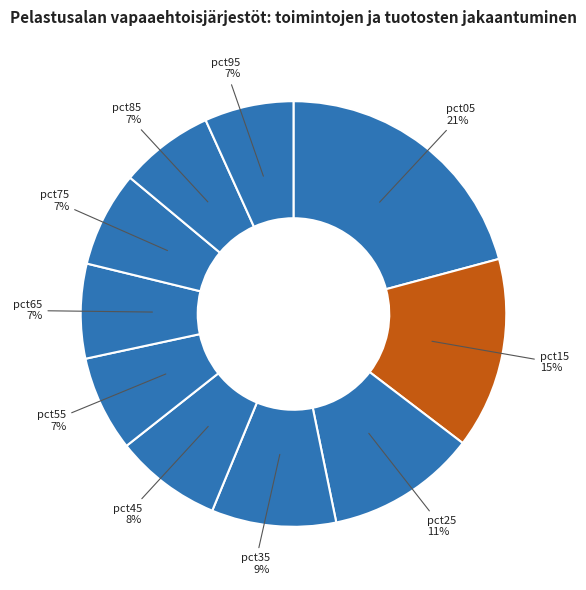

Between pct25 and pct75, which is larger?

pct25